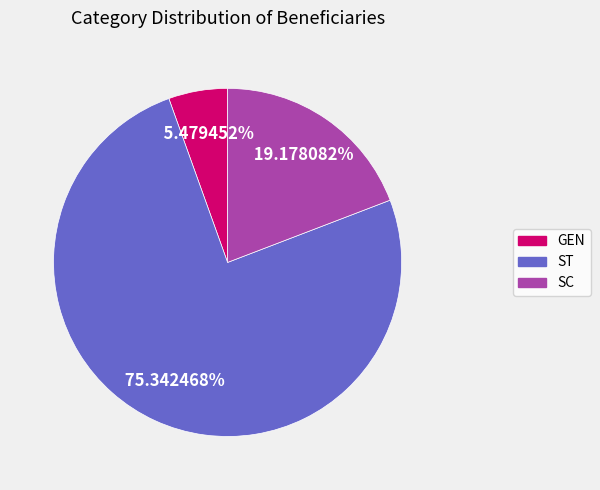

Does any single category account for the majority?

Yes